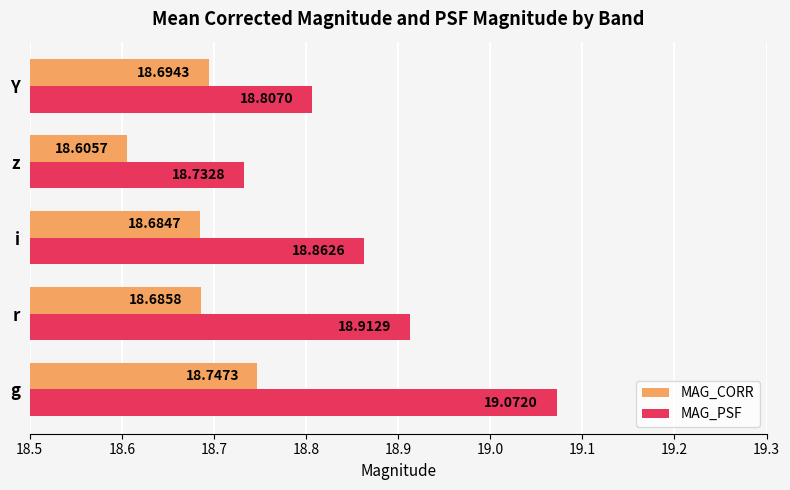

At which label is MAG_CORR closest to 18?

z